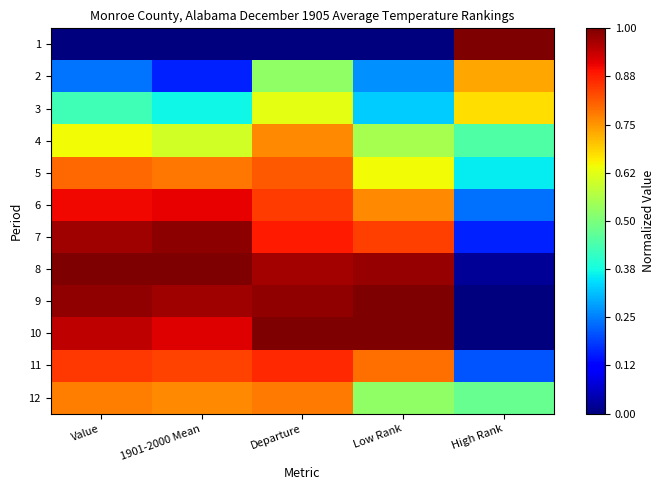

Reading left to right, what are all the values shown in this chart?

1: Value=0.0	1901-2000 Mean=0.0	Departure=0.0	Low Rank=0.0	High Rank=1.0
2: Value=0.2	1901-2000 Mean=0.2	Departure=0.5	Low Rank=0.3	High Rank=0.7
3: Value=0.4	1901-2000 Mean=0.4	Departure=0.6	Low Rank=0.3	High Rank=0.7
4: Value=0.6	1901-2000 Mean=0.6	Departure=0.8	Low Rank=0.6	High Rank=0.4
5: Value=0.8	1901-2000 Mean=0.8	Departure=0.8	Low Rank=0.6	High Rank=0.4
6: Value=0.9	1901-2000 Mean=0.9	Departure=0.8	Low Rank=0.8	High Rank=0.2
7: Value=1.0	1901-2000 Mean=1.0	Departure=0.9	Low Rank=0.8	High Rank=0.2
8: Value=1.0	1901-2000 Mean=1.0	Departure=1.0	Low Rank=1.0	High Rank=0.0
9: Value=1.0	1901-2000 Mean=1.0	Departure=1.0	Low Rank=1.0	High Rank=0.0
10: Value=0.9	1901-2000 Mean=0.9	Departure=1.0	Low Rank=1.0	High Rank=0.0
11: Value=0.9	1901-2000 Mean=0.8	Departure=0.9	Low Rank=0.8	High Rank=0.2
12: Value=0.8	1901-2000 Mean=0.8	Departure=0.8	Low Rank=0.5	High Rank=0.5